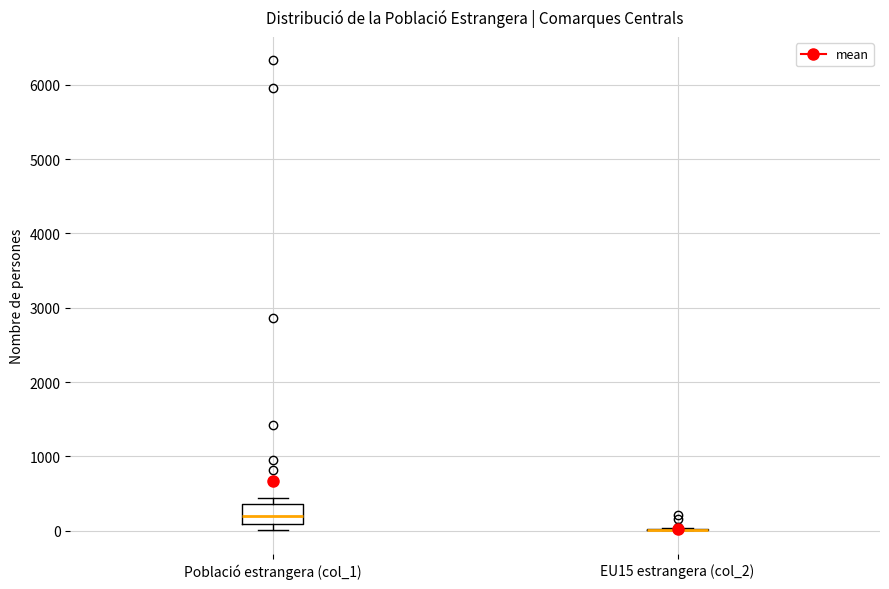

Which box is the tallest, from its lower edge to its upper edge?

Població estrangera (col_1)